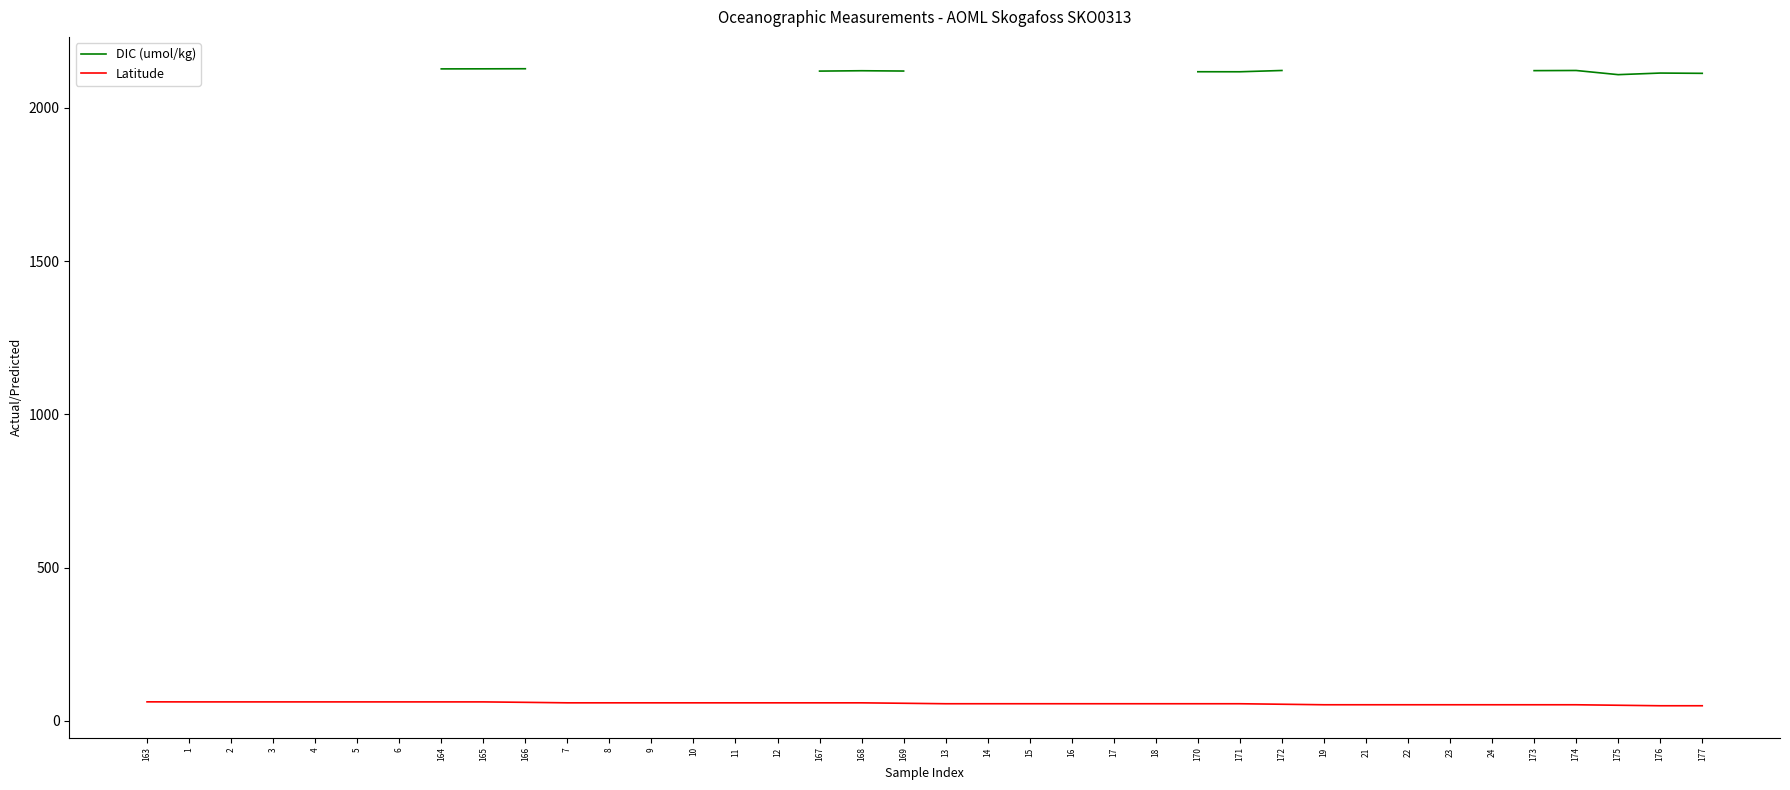

How many data points in Latitude are above 57?

19